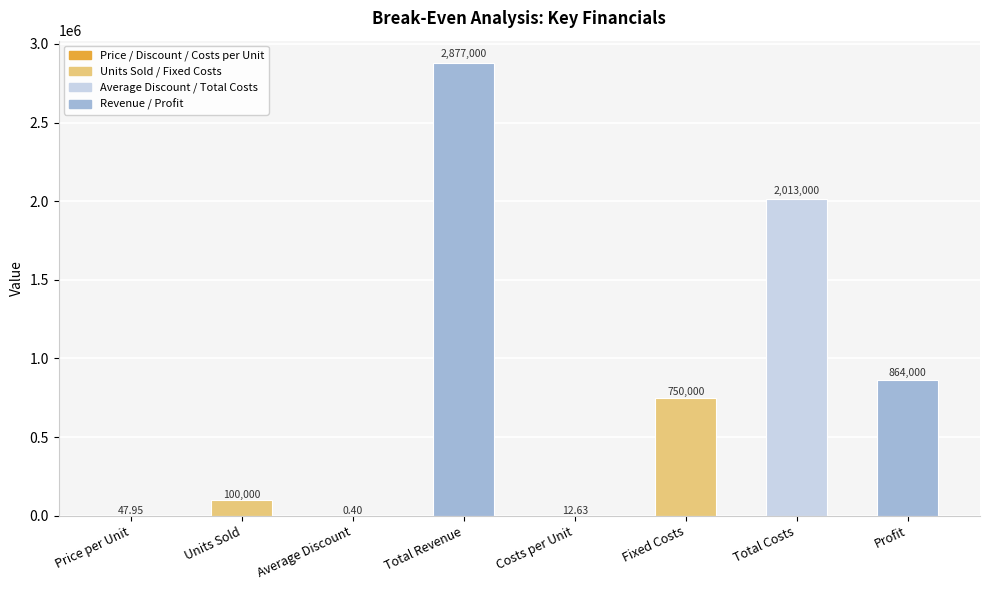

Are the bars grouped side by side (vs. stacked)?

No